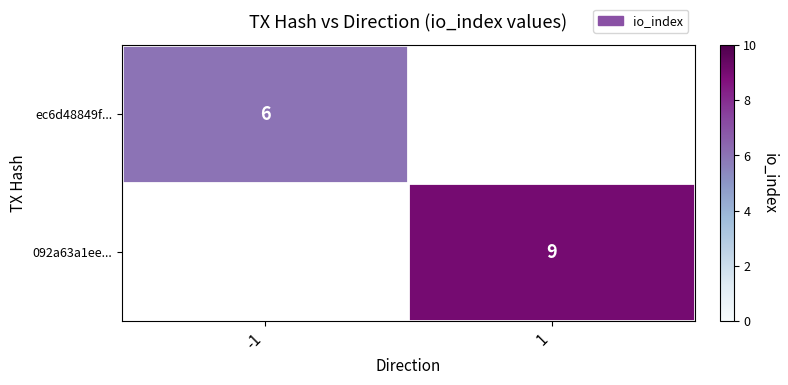

True or false: ec6d48849f... has a value of 6 at -1.

True